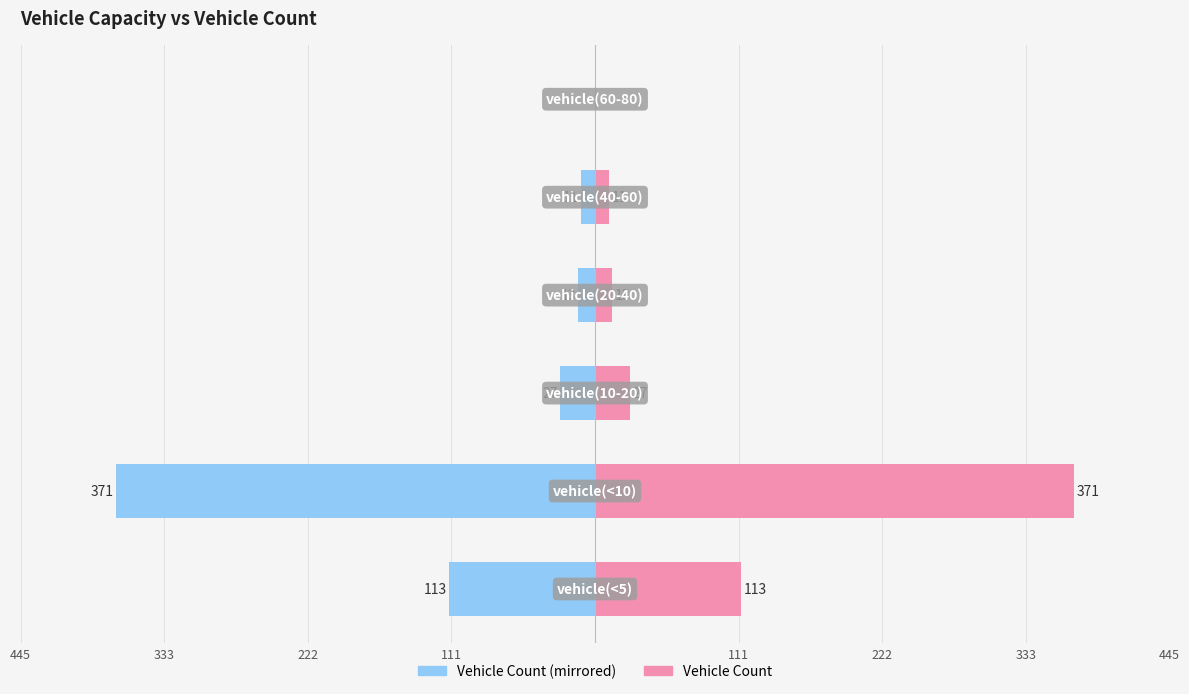

Reading left to right, list all the values displayed in this chart.

Vehicle Count (left): -113	-371	-27	-13	-11	0
Vehicle Count (right): 113	371	27	13	11	0